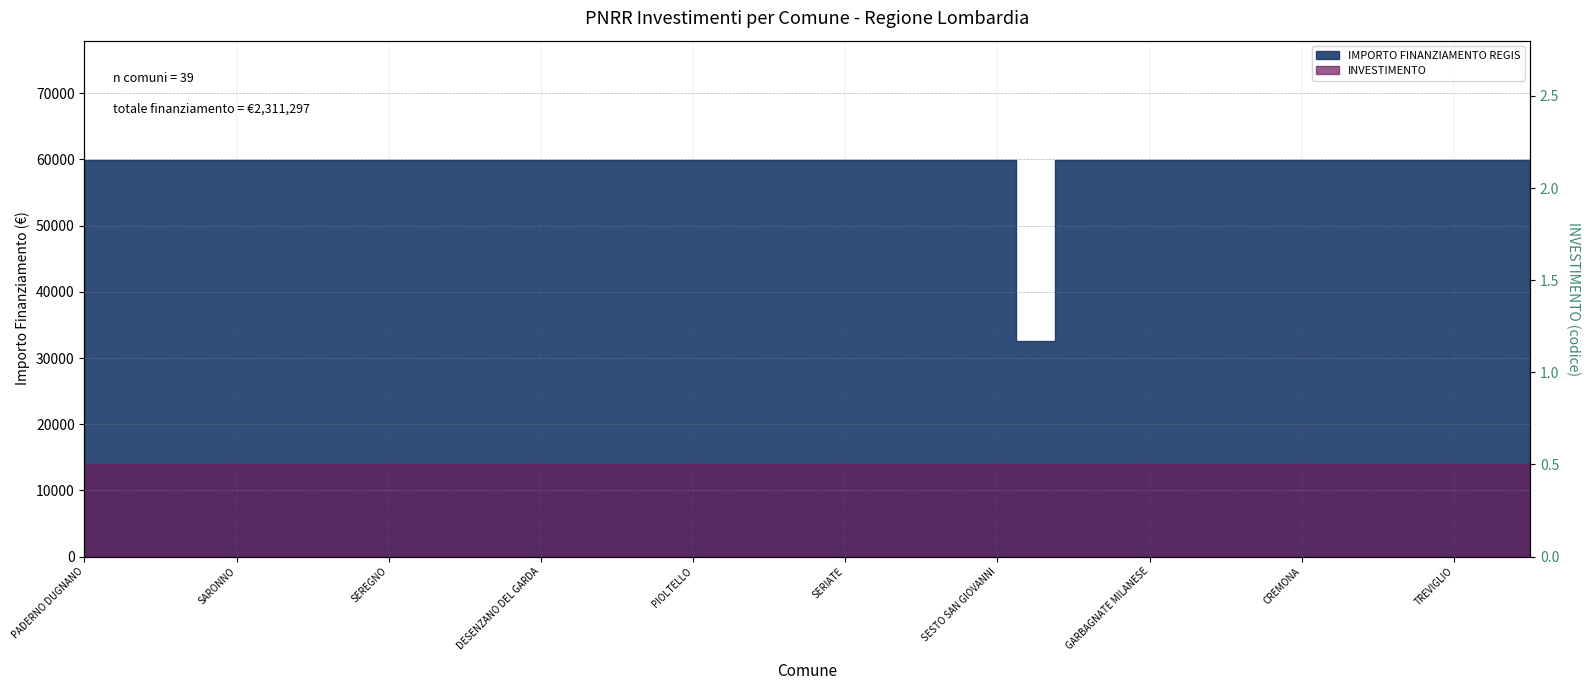

Rank the categories by value from highest to lowest.

PADERNO DUGNANO, ROMANO DI LOMBARDIA, LIMBIATE, PAVIA, SARONNO, LAINATE, BUCCINASCO, BOLLATE, SEREGNO, MAGENTA, VIGEVANO, VOGHERA, DESENZANO DEL GARDA, LISSONE, CORNAREDO, PARABIAGO, PIOLTELLO, BRESSO, SUZZARA, CERNUSCO SUL NAVIGLIO, SERIATE, SAN DONATO MILANESE, MANTOVA, SEGRATE, SESTO SAN GIOVANNI, CORSICO, TREZZANO SUL NAVIGLIO, GARBAGNATE MILANESE, MEDA, CESANO BOSCONE, CANTU, CREMONA, BRUGHERIO, RHO, CINISELLO BALSAMO, TREVIGLIO, LUMEZZANE, GIUSSANO, GALBIATE